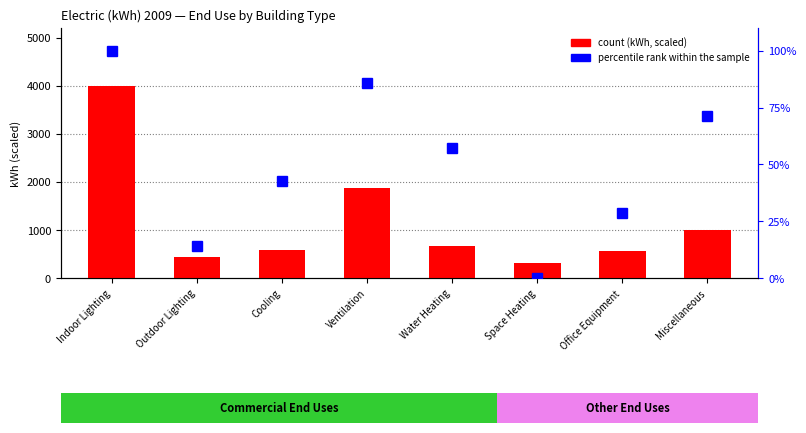

Count the number of categories in the chart.

8